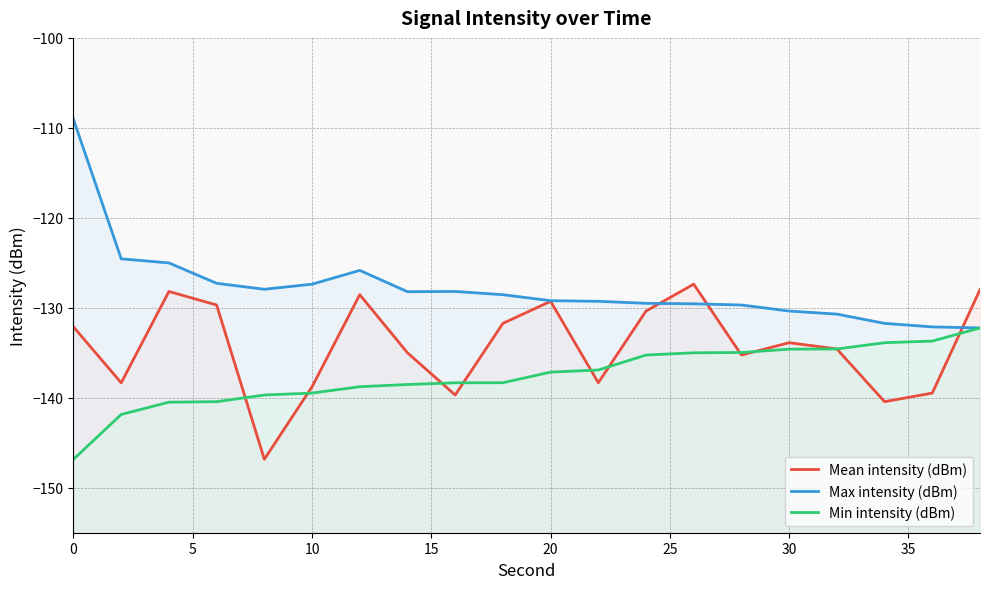

In Mean intensity (dBm), how many points are lower than both neighbors (excluding endpoints)?

6